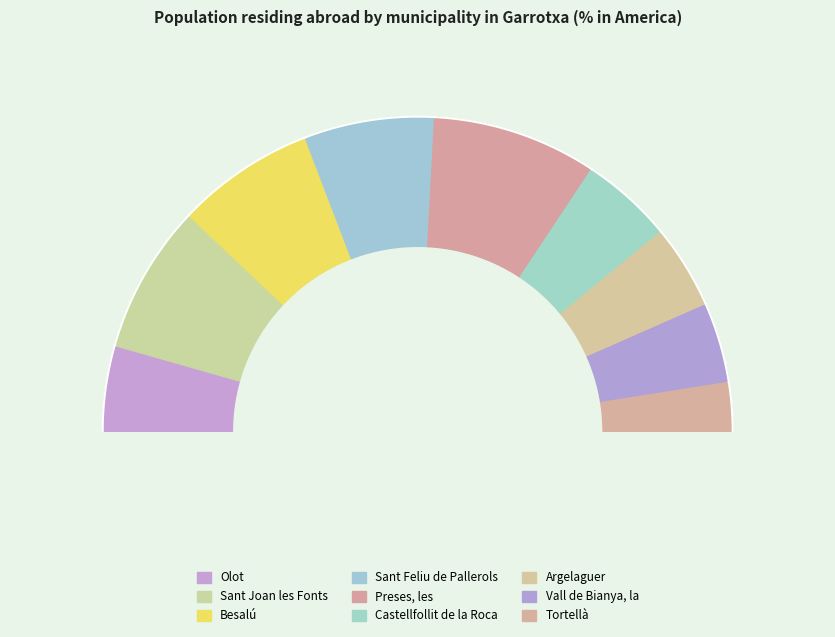

What percentage is the Vall de Bianya, la slice, to the nearest percent?

8%